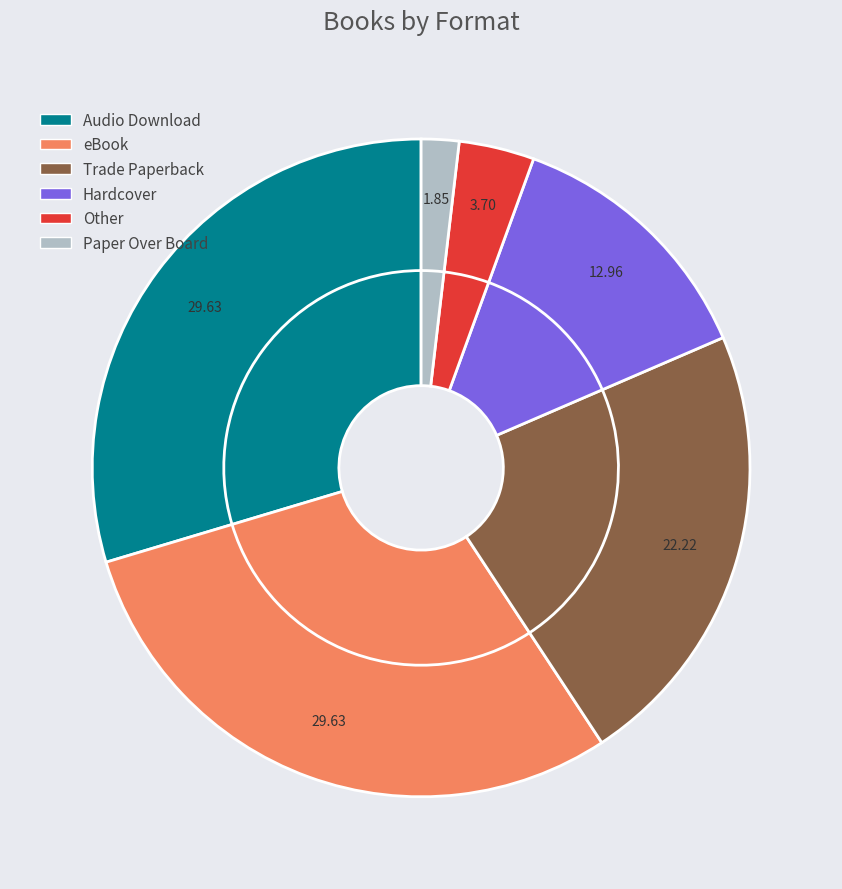

Rank the categories by value from lowest to highest.

Paper Over Board, Other, Hardcover, Trade Paperback, Audio Download, eBook